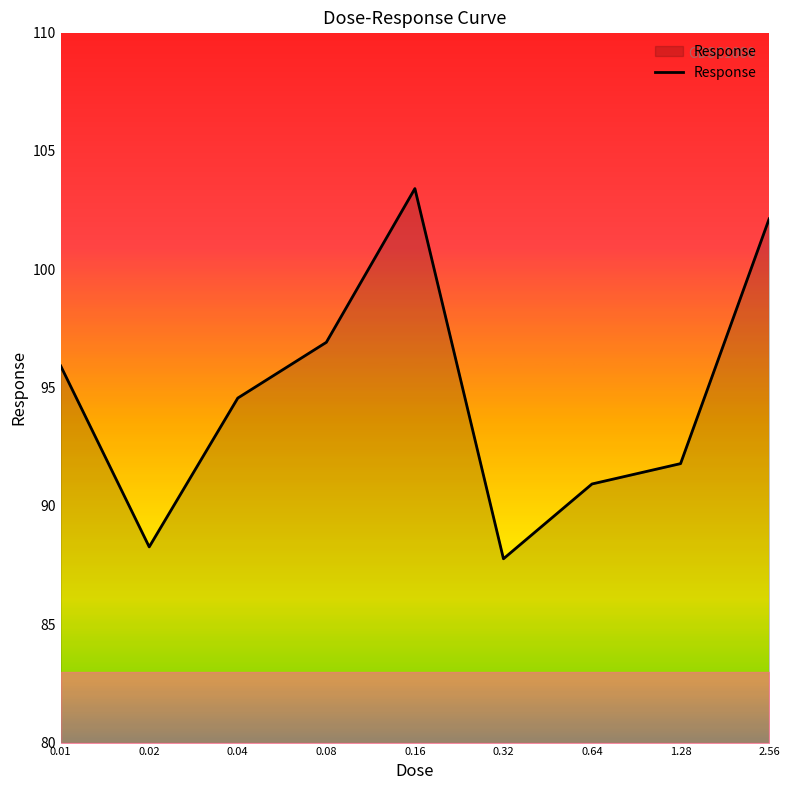

What is the maximum value shown in the chart?

103.4